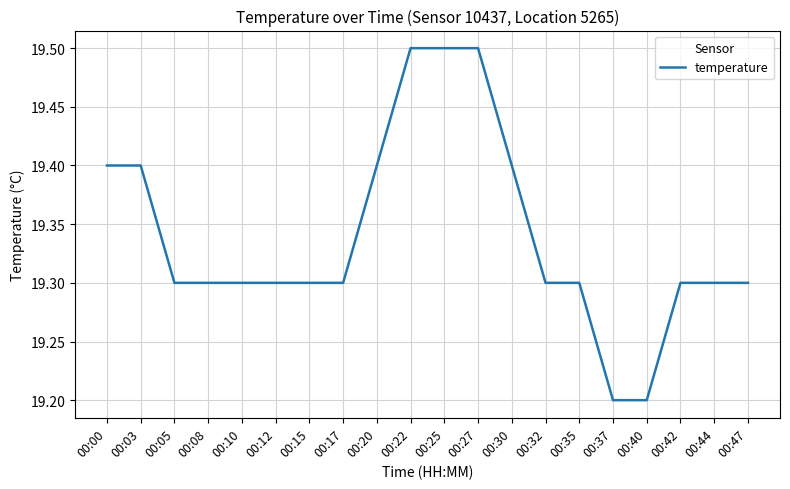

What is the difference between the maximum and minimum values?

0.3